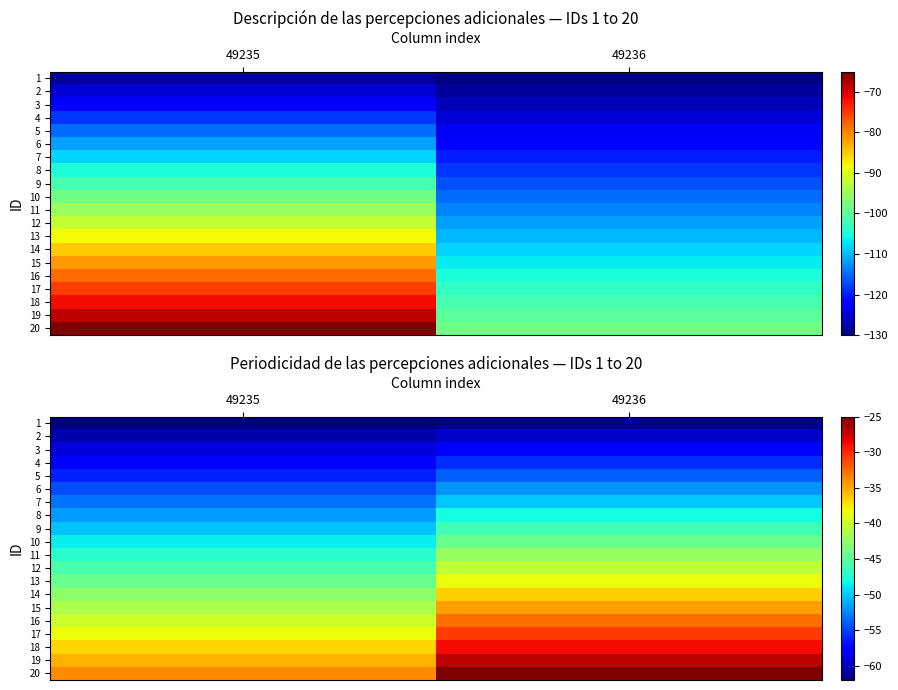

At which label is 9 closest to -48?

49236